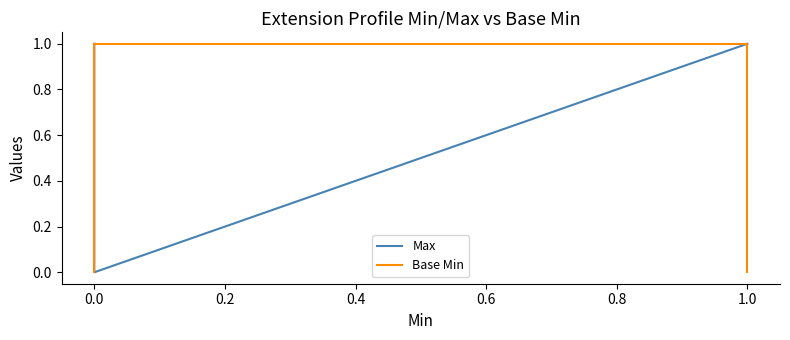

How many values in Max are above zero?

4